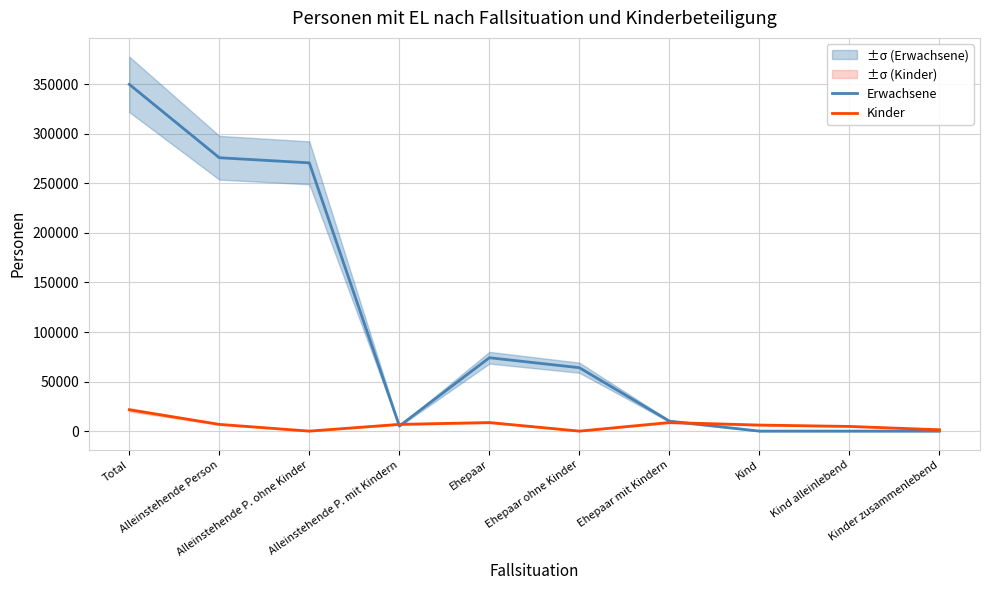

Which series has the largest total across all categories?

Erwachsene